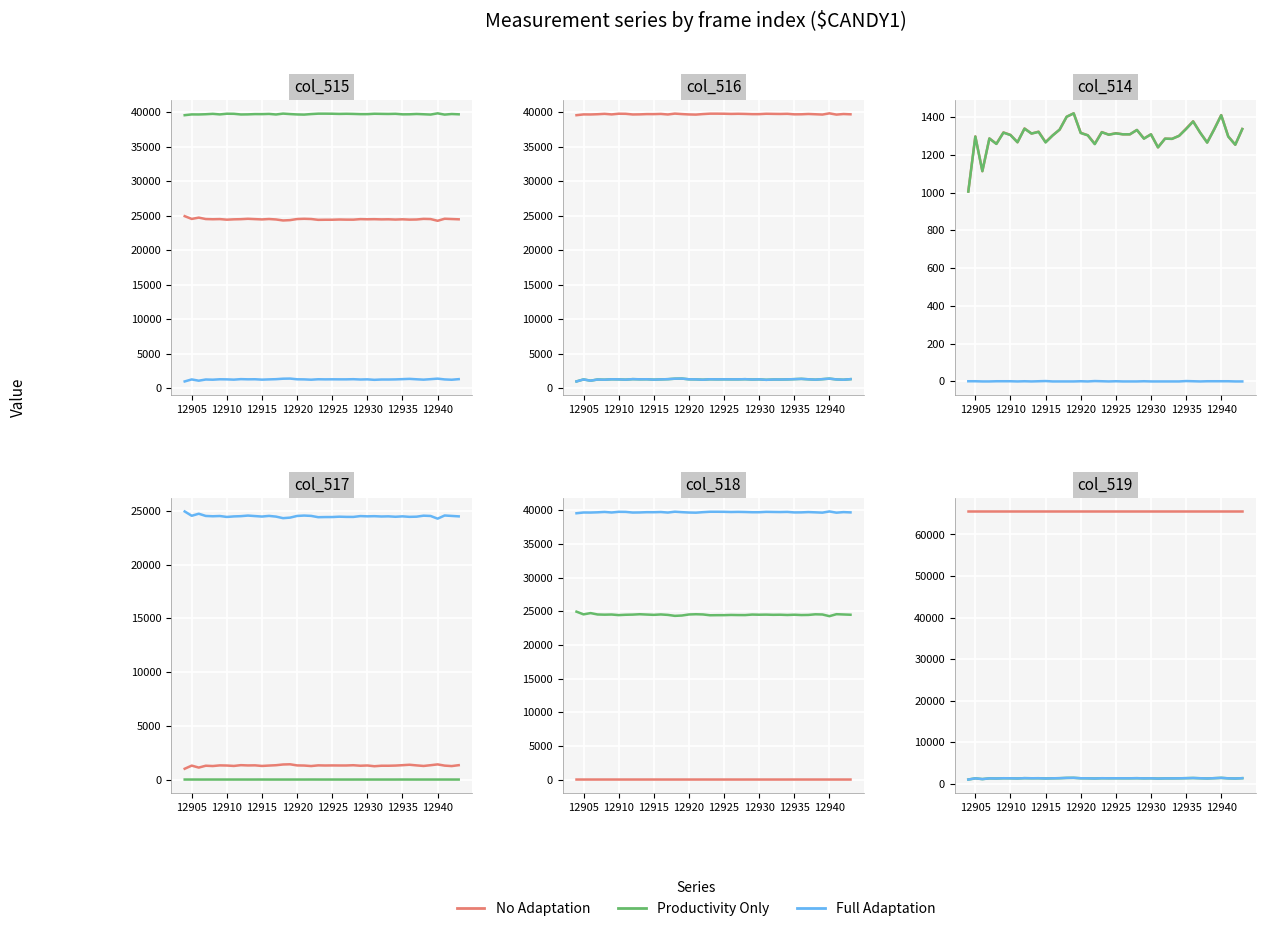

True or false: No Adaptation and Full Adaptation cross at least once.

False